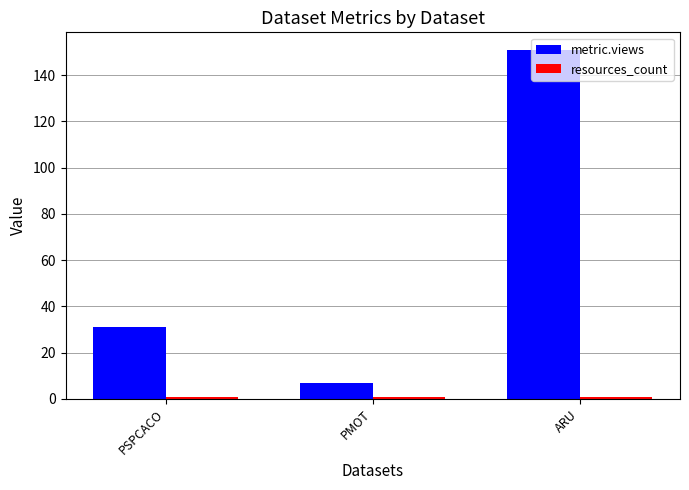

How many groups of bars are there?

3